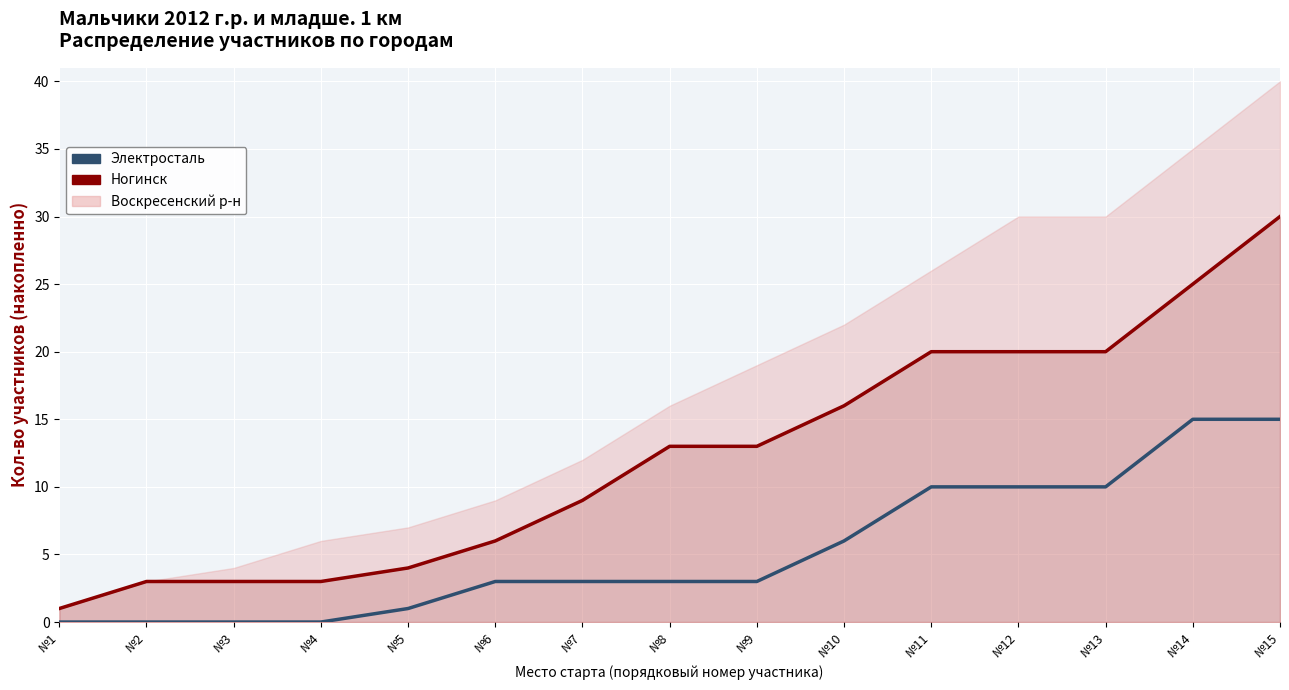

True or false: Электросталь and Ногинск intersect in this chart.

False